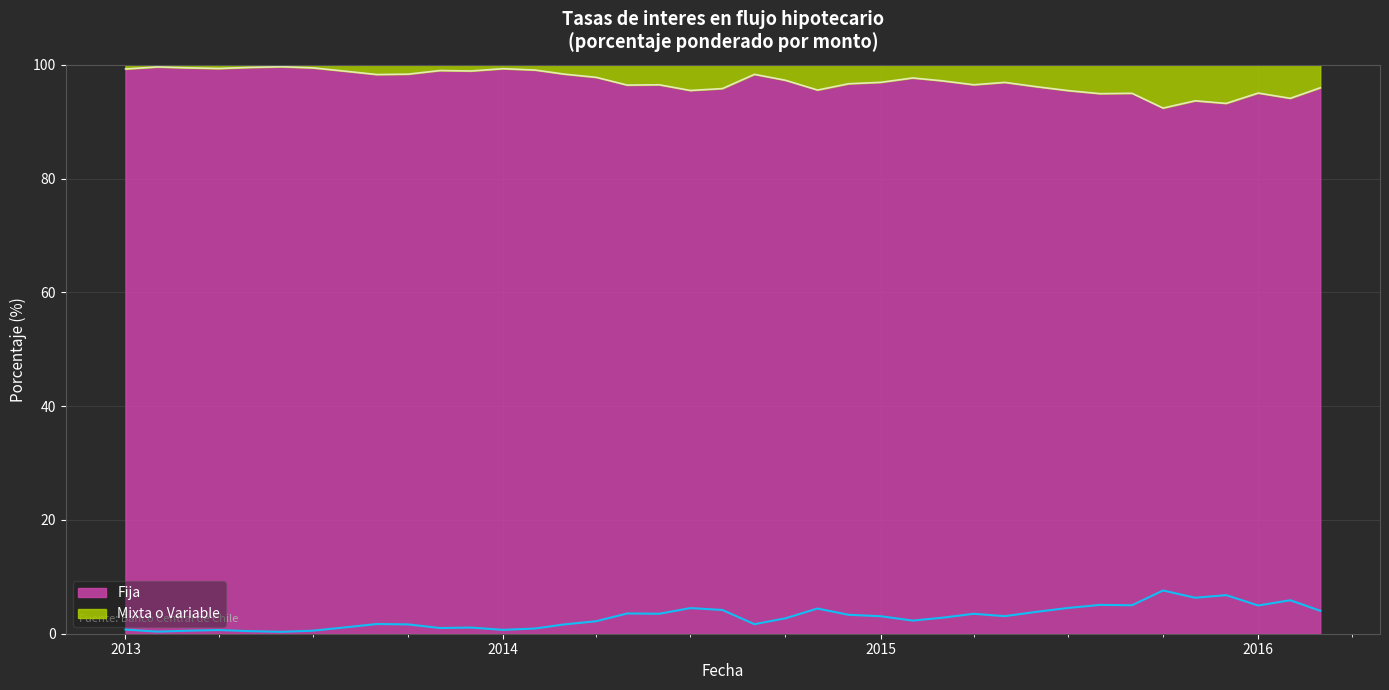

Which series has the largest range (max minus min)?

Mixta o Variable